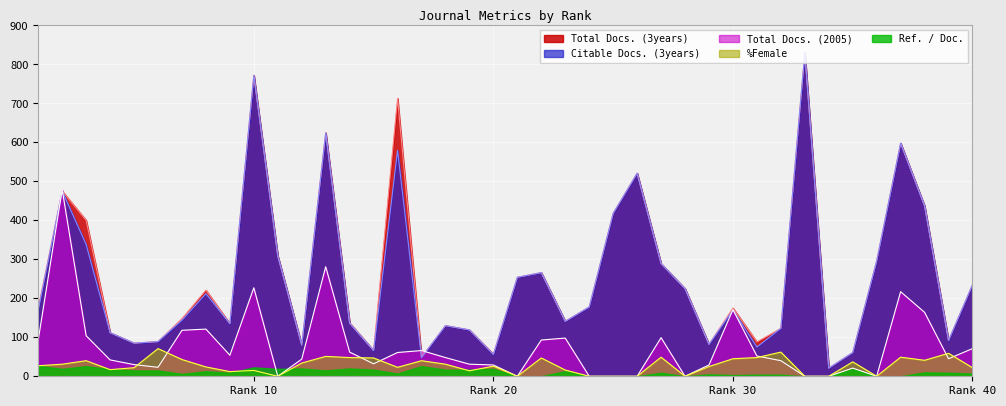

What is the highest value of the Ref. / Doc. series?

27